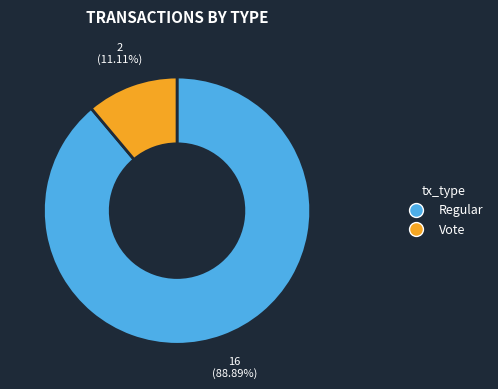

To the nearest percent, what is the average slice percentage?

50%